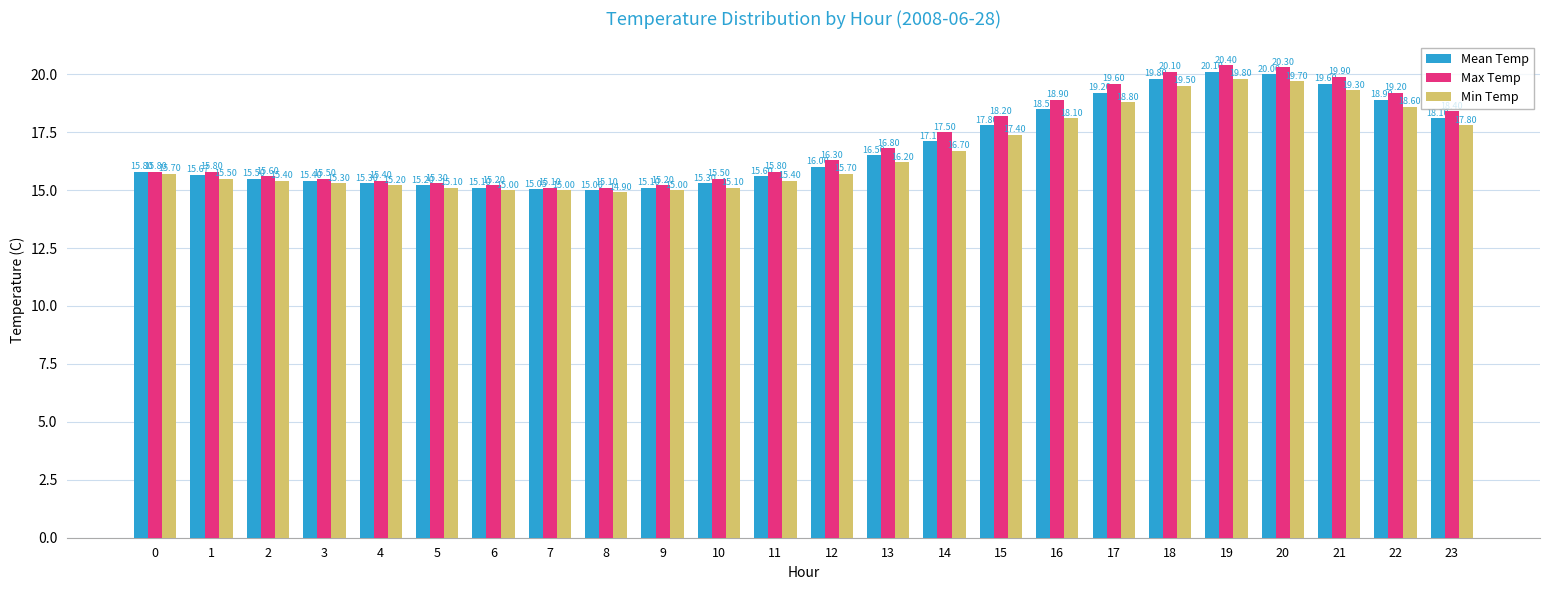

At how many categories does at least one series exceed 16?

12